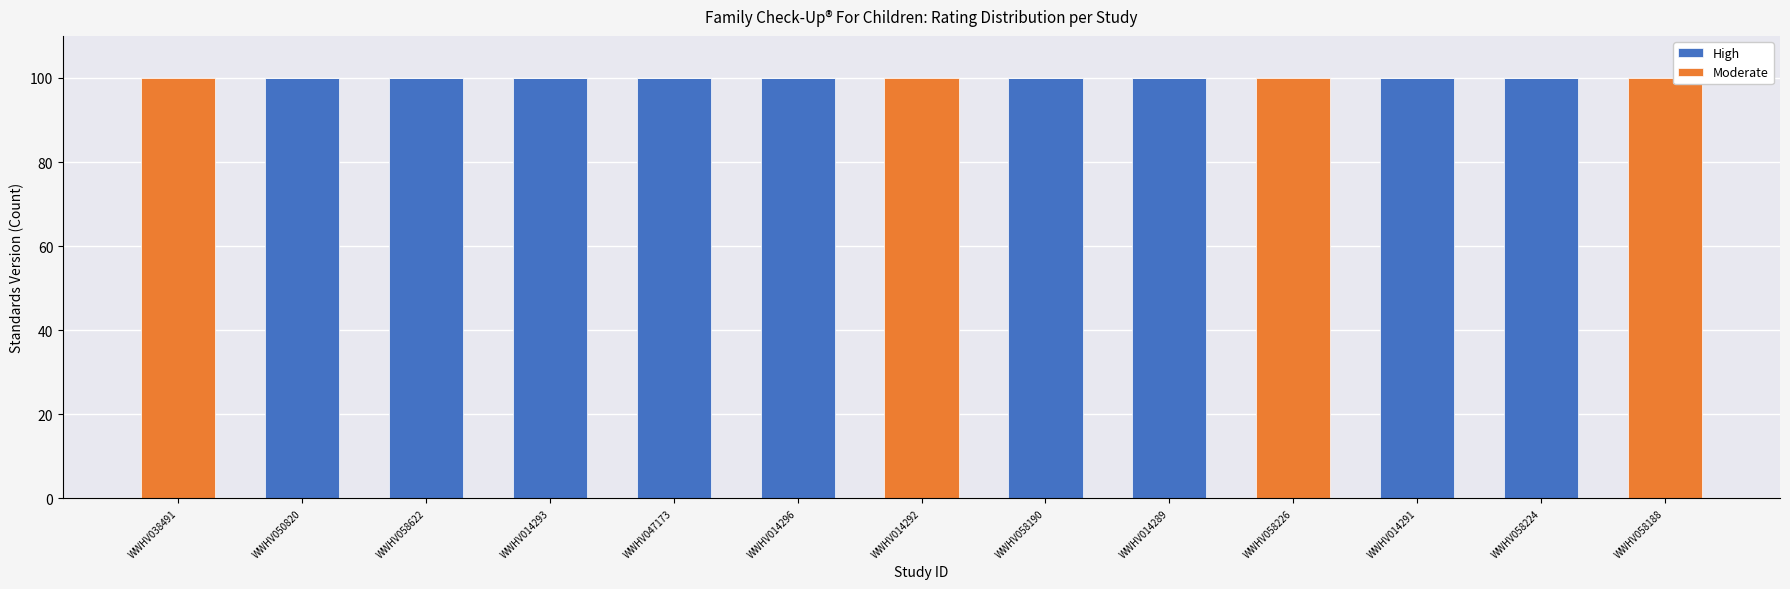

True or false: High has a value of 100 at WWHV047173.

True